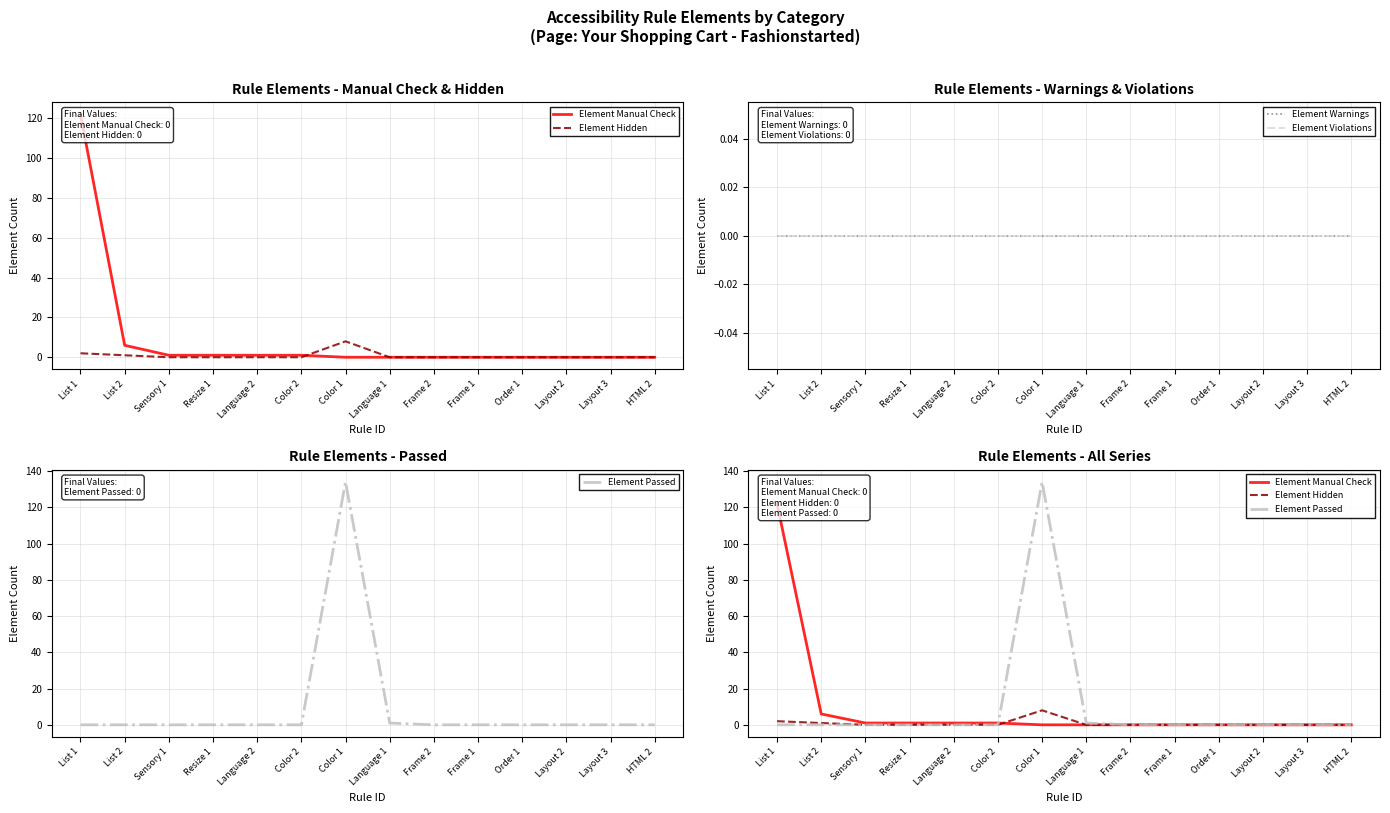

What is the difference between the Element Hidden values at Color 2 and Color 1?

8